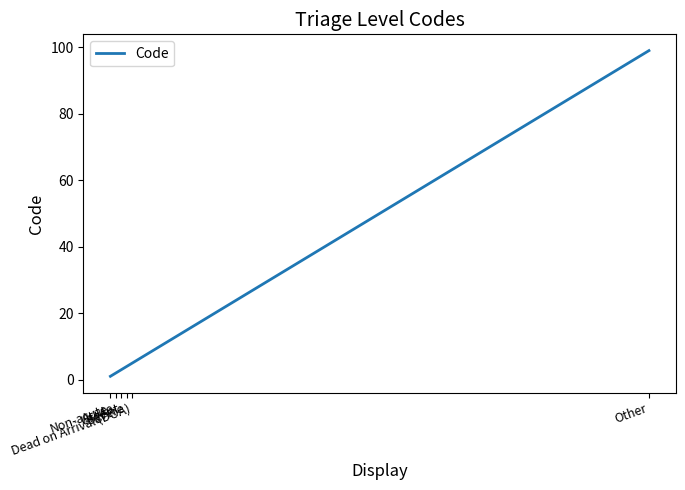

True or false: there are more than 2 points higher than both neighbors.

False